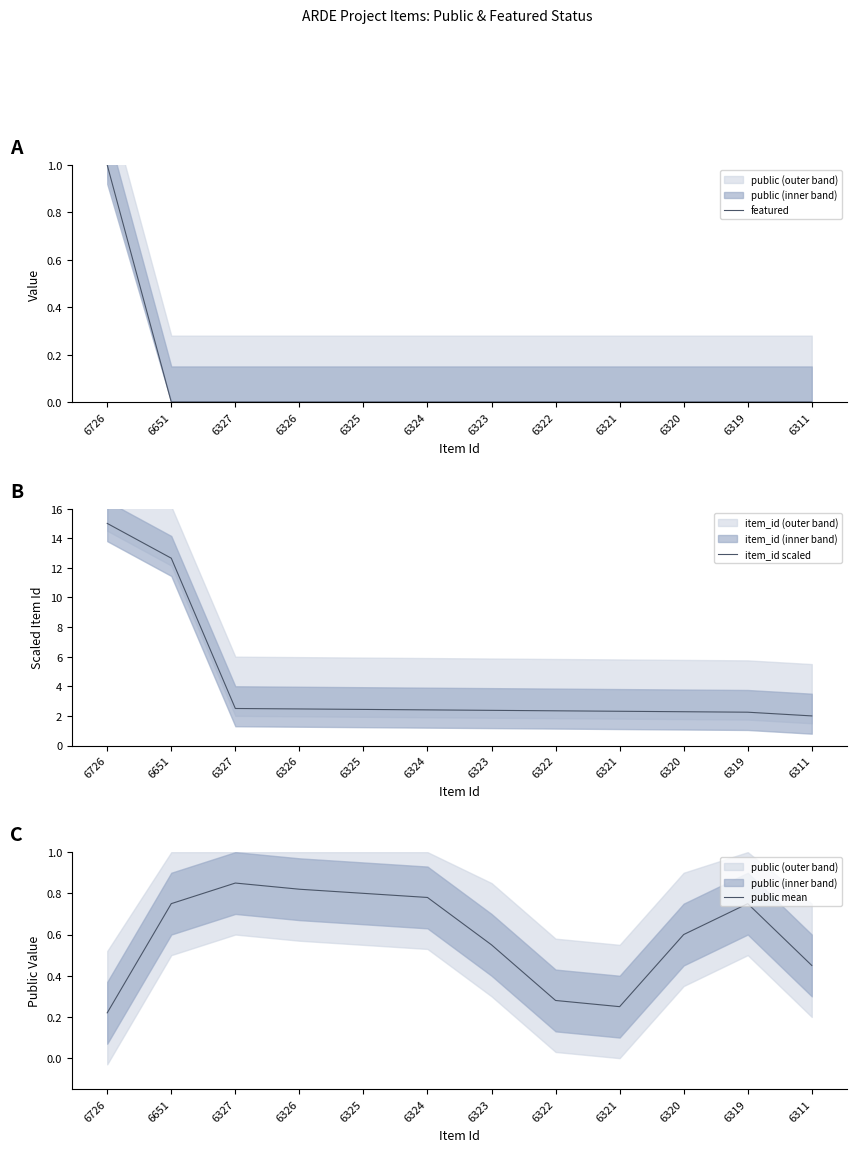

The value of featured at 6320 is 0.0. True or false?

True